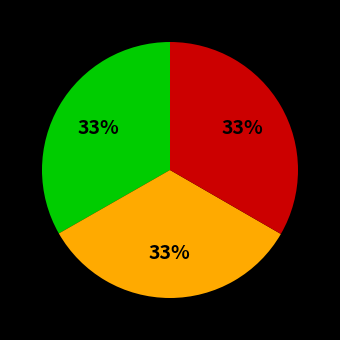

Is there a majority slice in this chart?

No